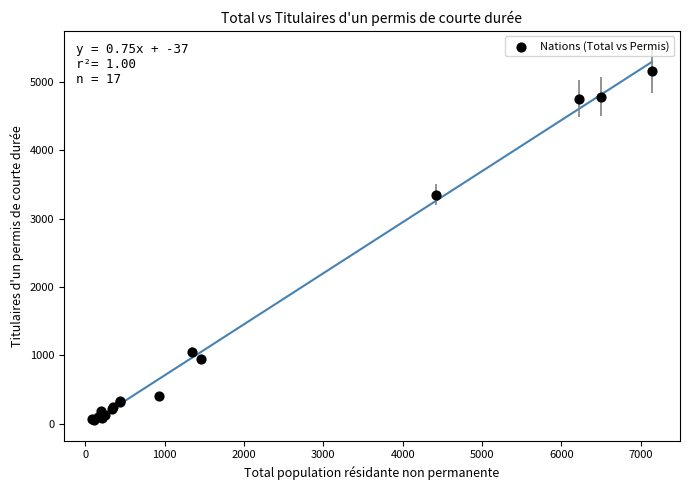

What Y value in the scatter plot is closest to 2603?

3347